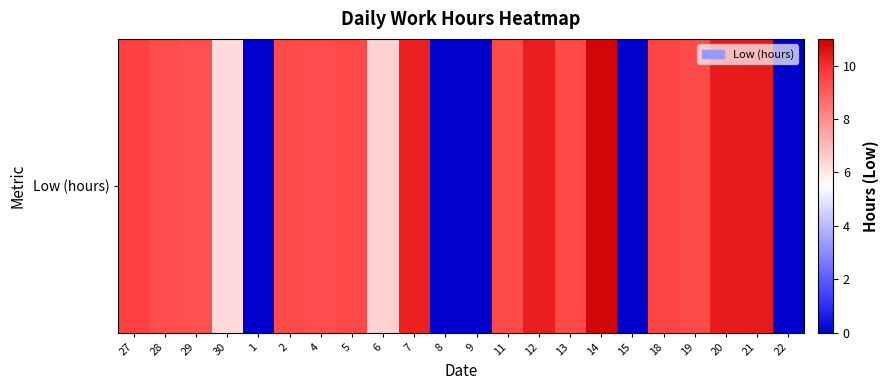

Reading left to right, what are all the values shown in this chart?

9.6	9.3	9.3	6.3	0.0	9.4	9.3	9.4	6.5	10.3	0.0	0.0	9.4	10.3	9.4	10.8	0.0	9.5	9.4	10.4	10.4	0.0